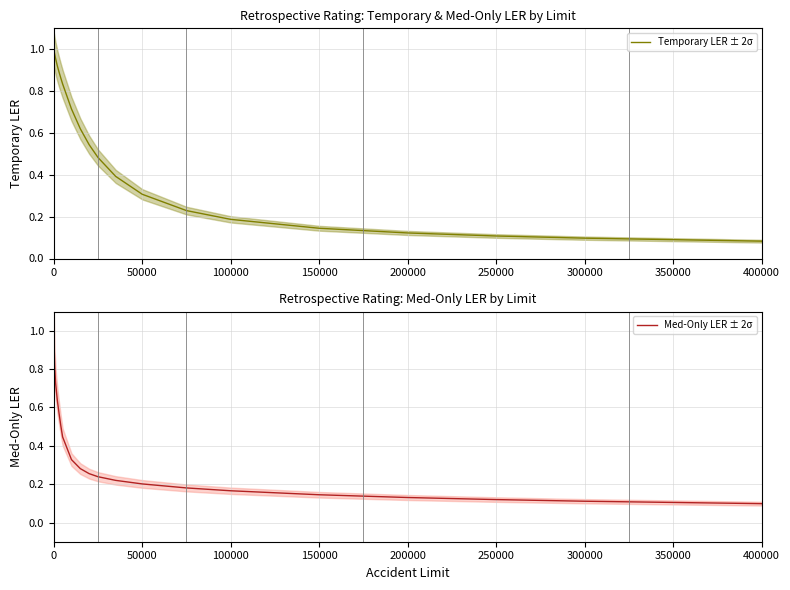

What is the maximum value for Med-Only LER ± 2σ?

1.0